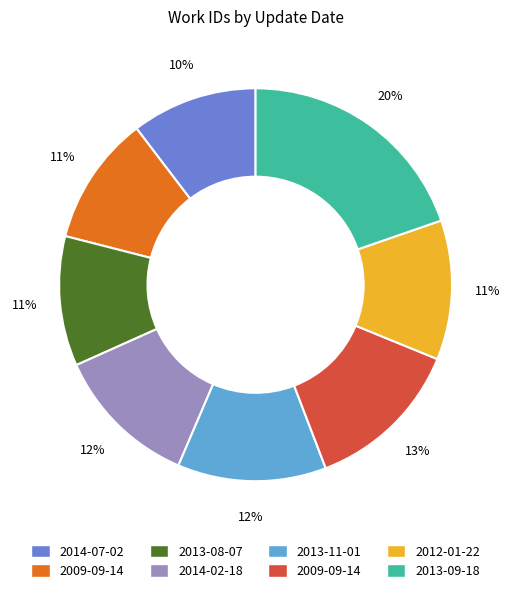

Is there any slice that represents more than half of the pie?

No